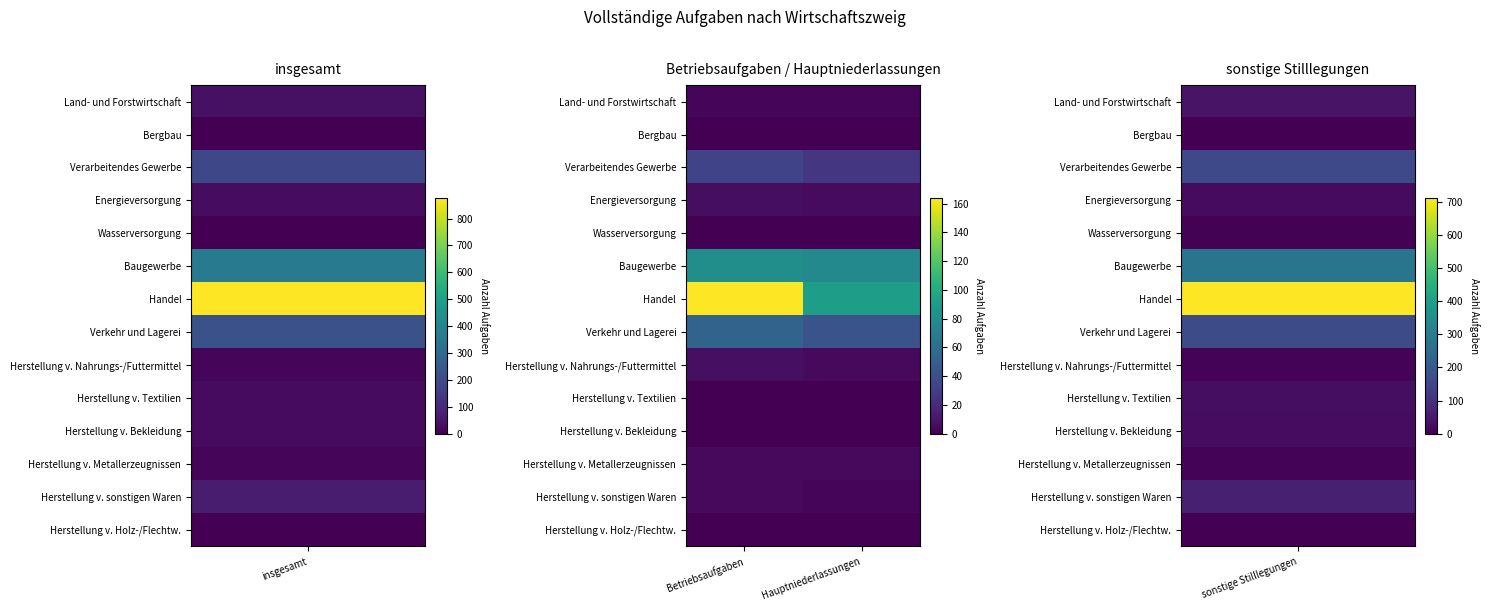

At which category is the sum across all series the highest?

Betriebsaufgaben